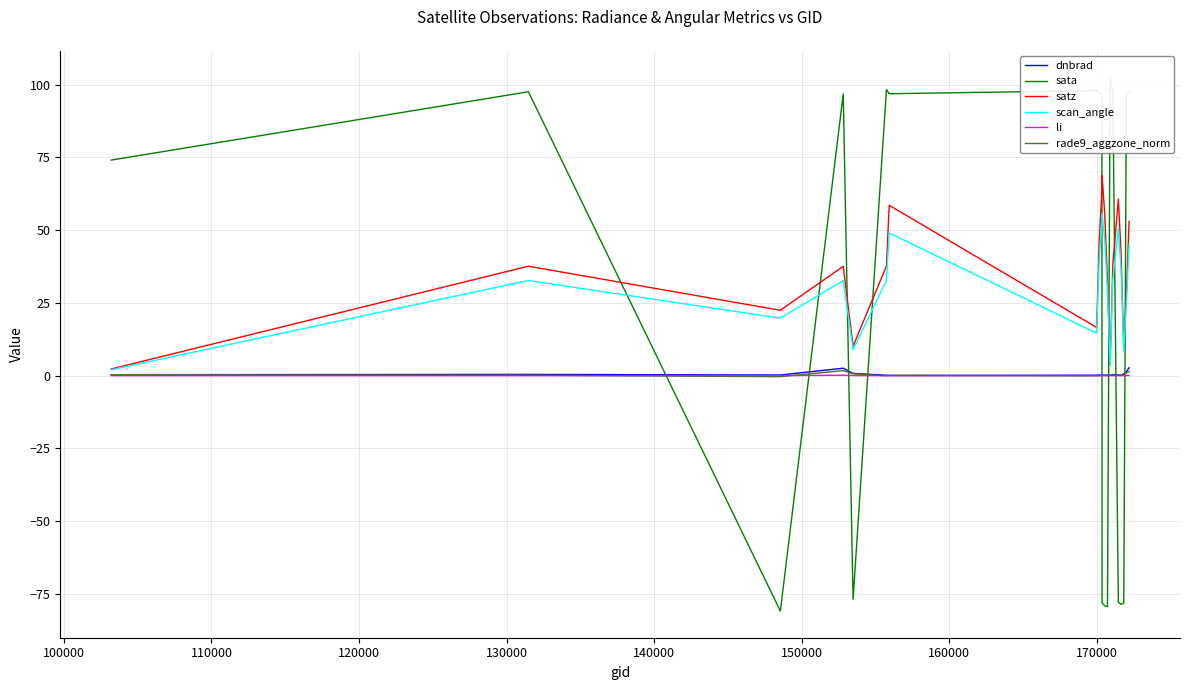

What is the maximum value for scan_angle?

55.6